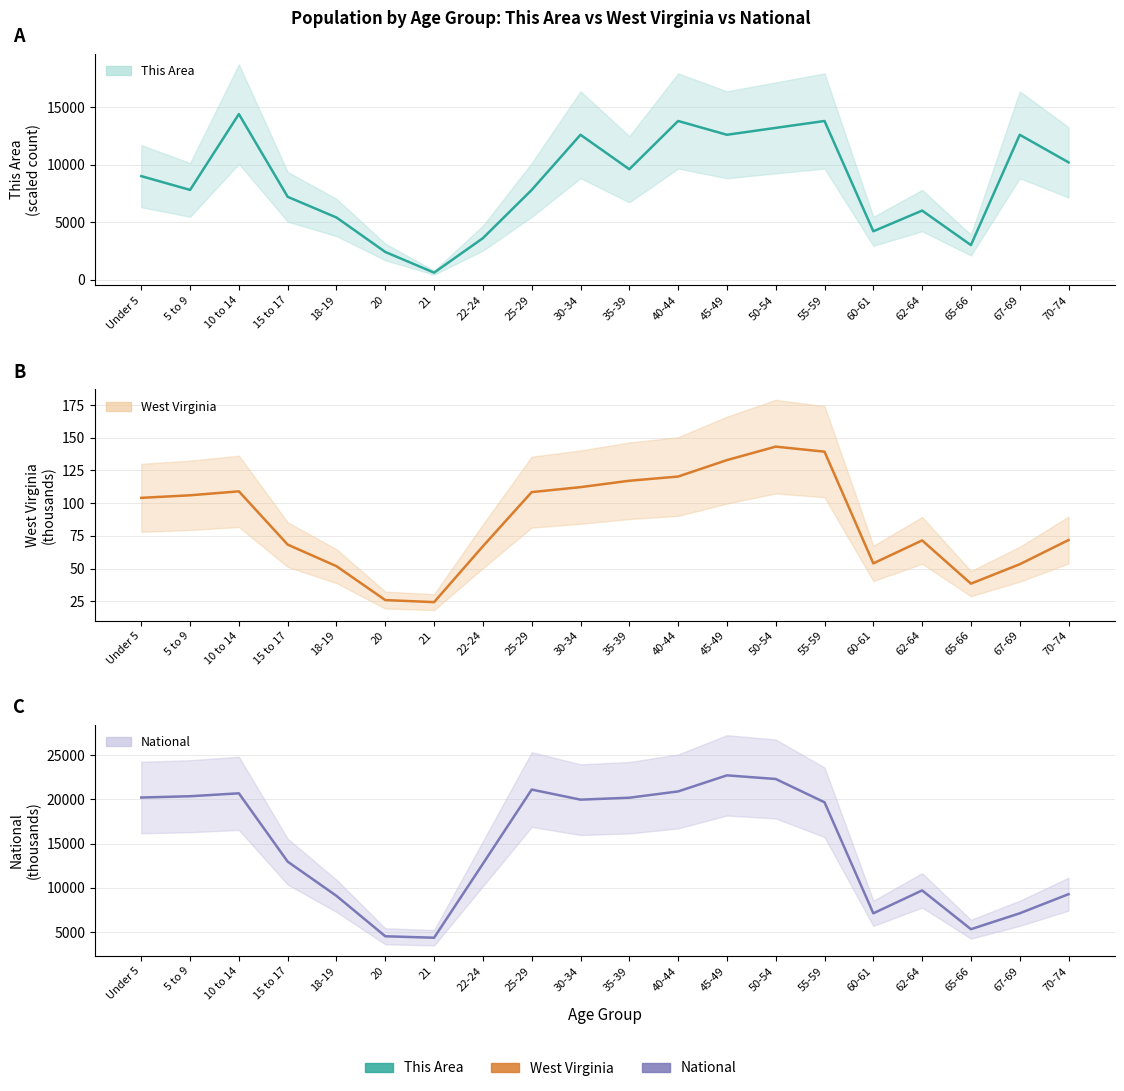

Rank the categories by National (line) value from lowest to highest.

21, 20, 65-66, 60-61, 67-69, 18-19, 70-74, 62-64, 22-24, 15 to 17, 55-59, 30-34, 35-39, Under 5, 5 to 9, 10 to 14, 40-44, 25-29, 50-54, 45-49